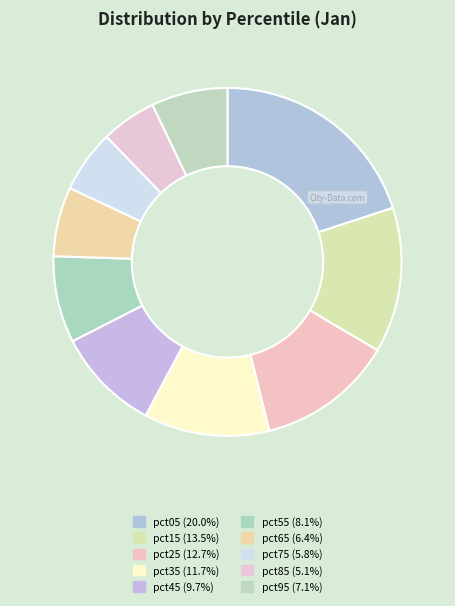

How many slices are in this pie chart?

10